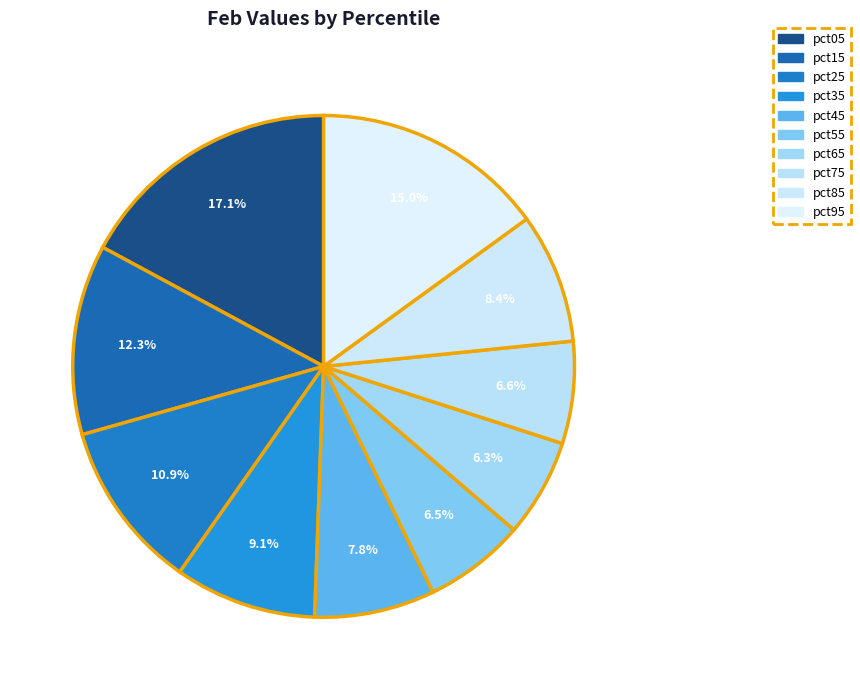

Count the number of slices in the pie.

10